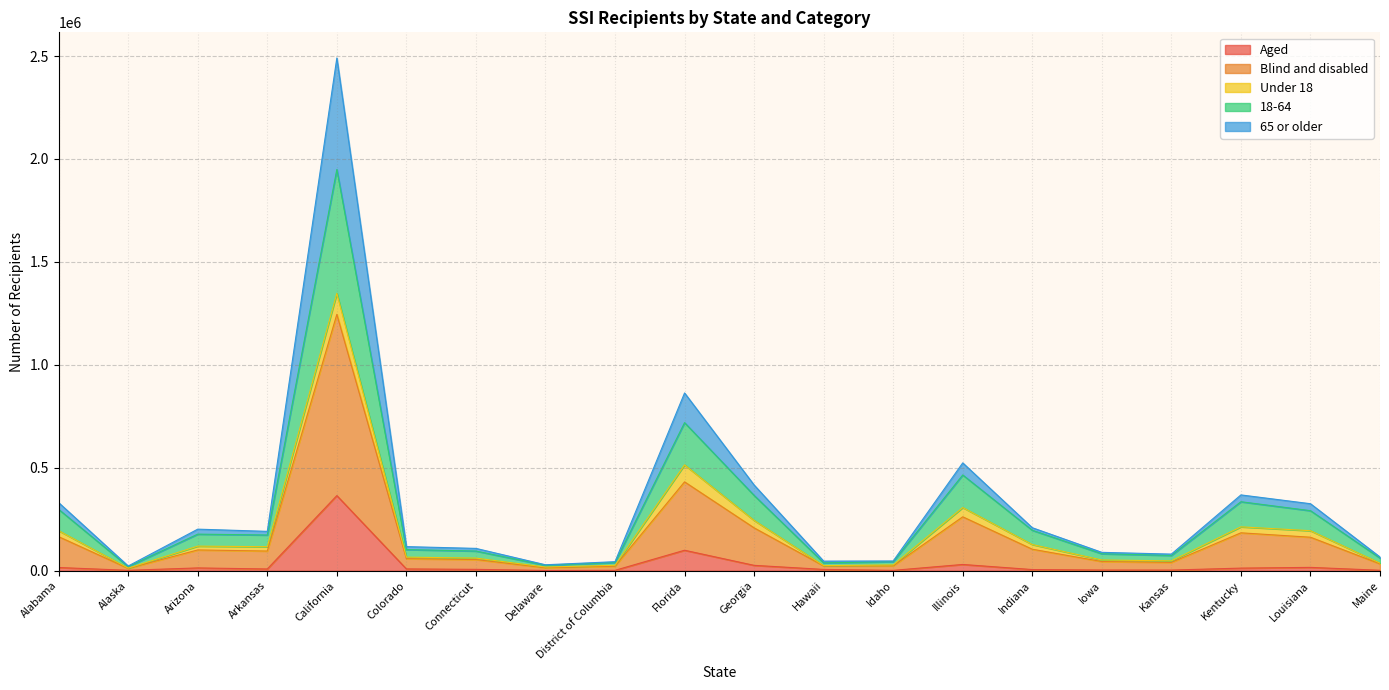

What is the label of the 8th point from the left?

Delaware